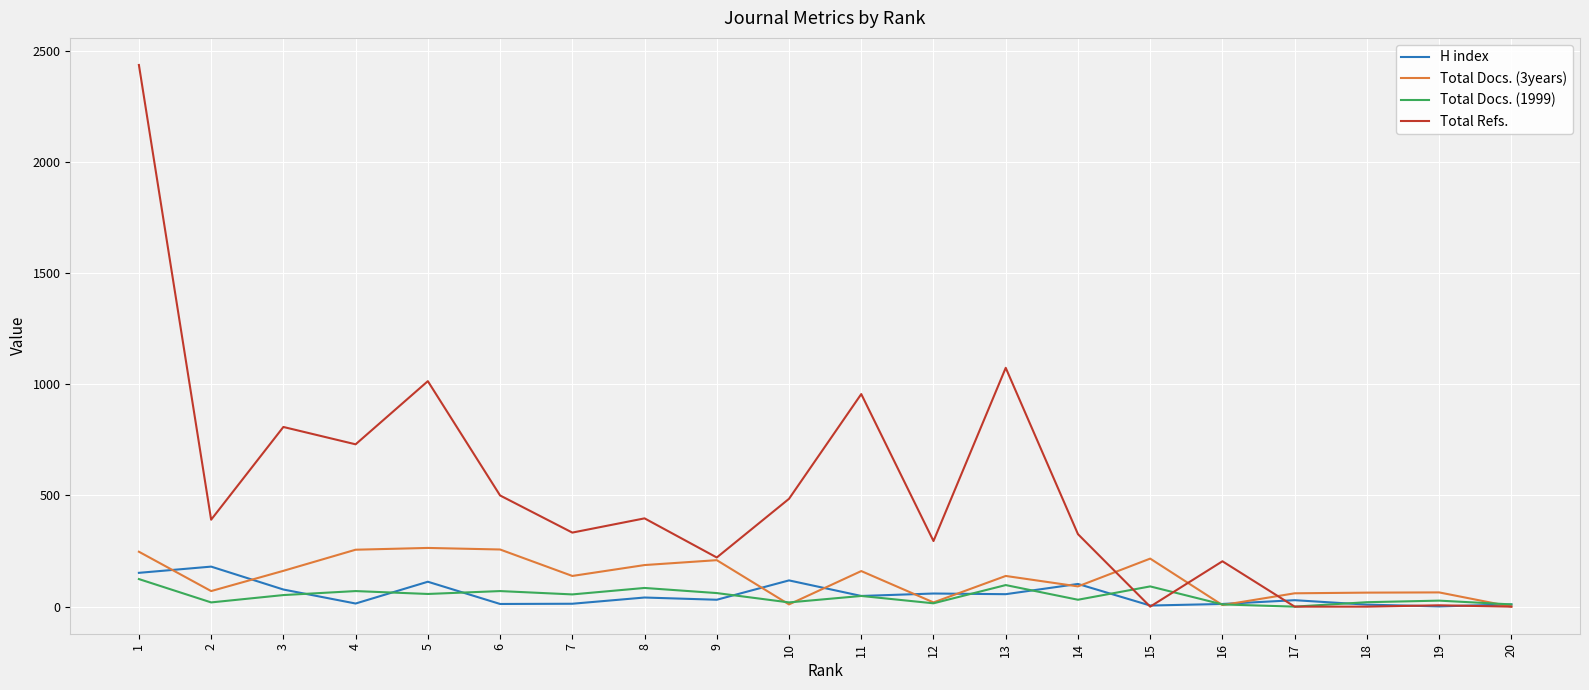

True or false: H index has more than 1 points higher than both neighbors.

True